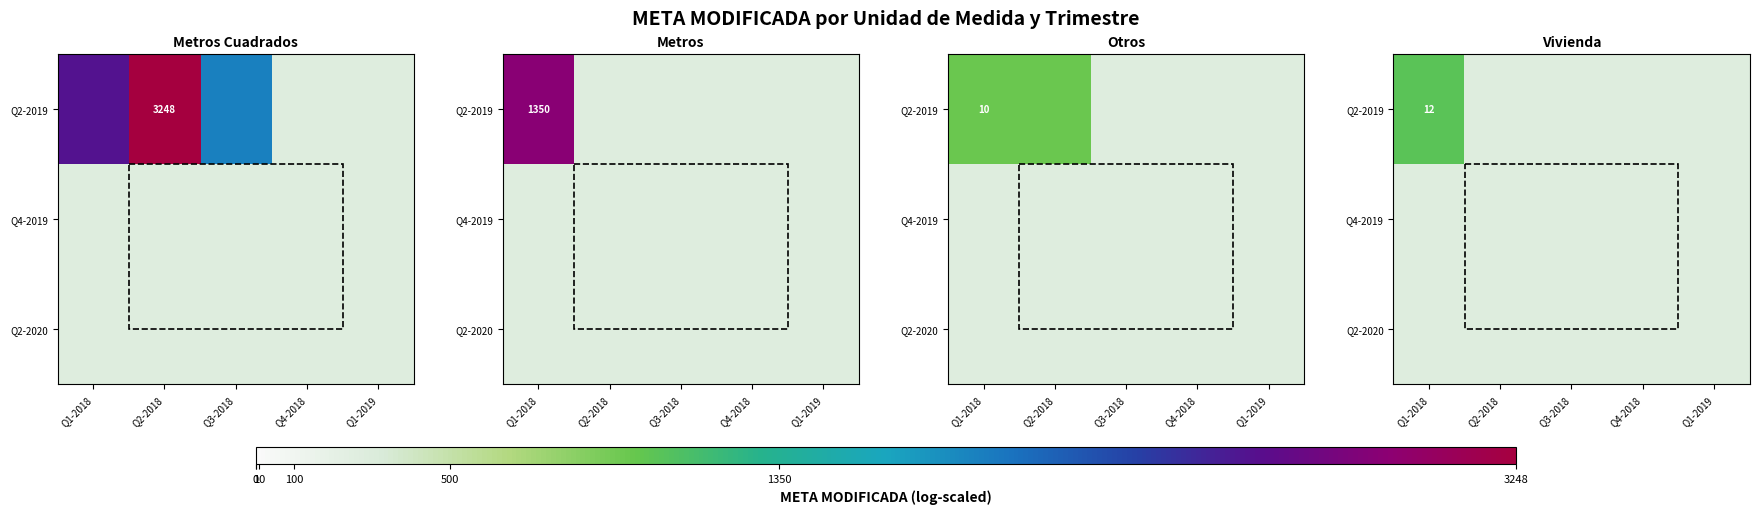

Rank the series at Q1-2018 from lowest to highest value.

Q4-2019, Q2-2020, Q2-2019